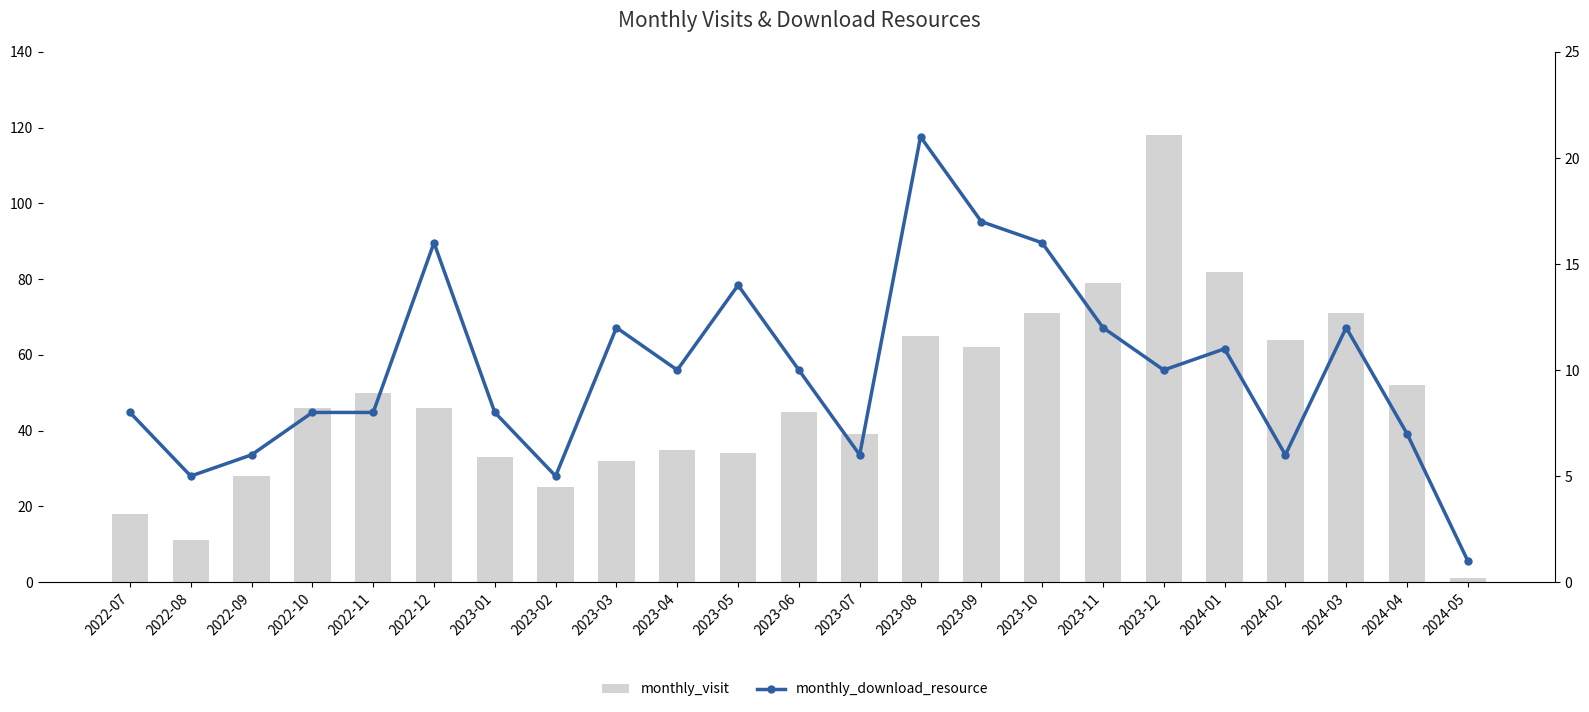

Between 2023-09 and 2023-11, which series saw the biggest shift?

monthly_visit